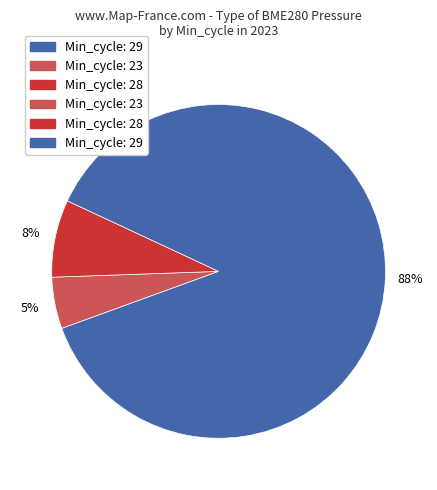

To the nearest percent, what is the average slice percentage?

33%